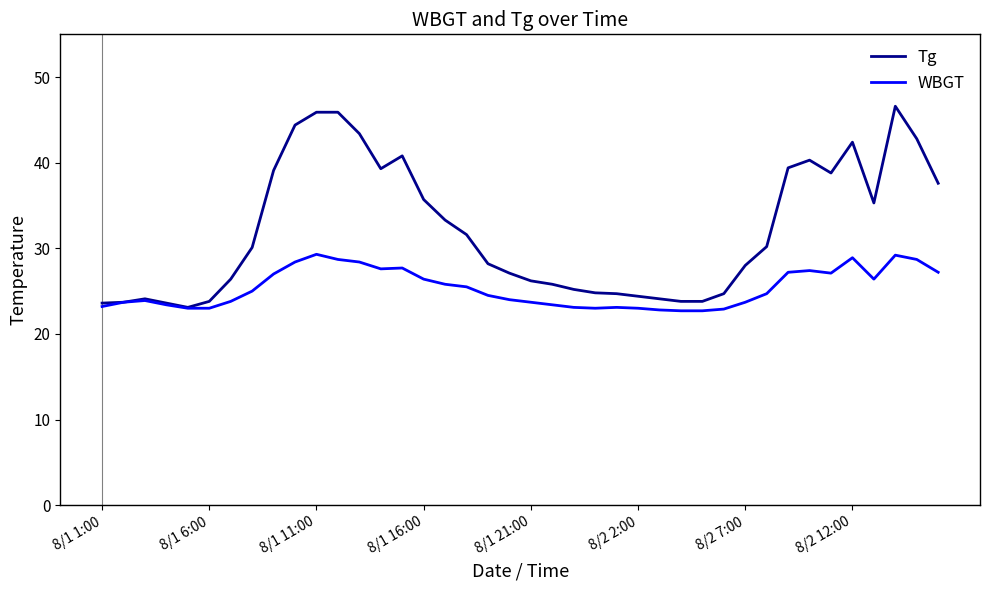

Which series has the largest range (max minus min)?

Tg